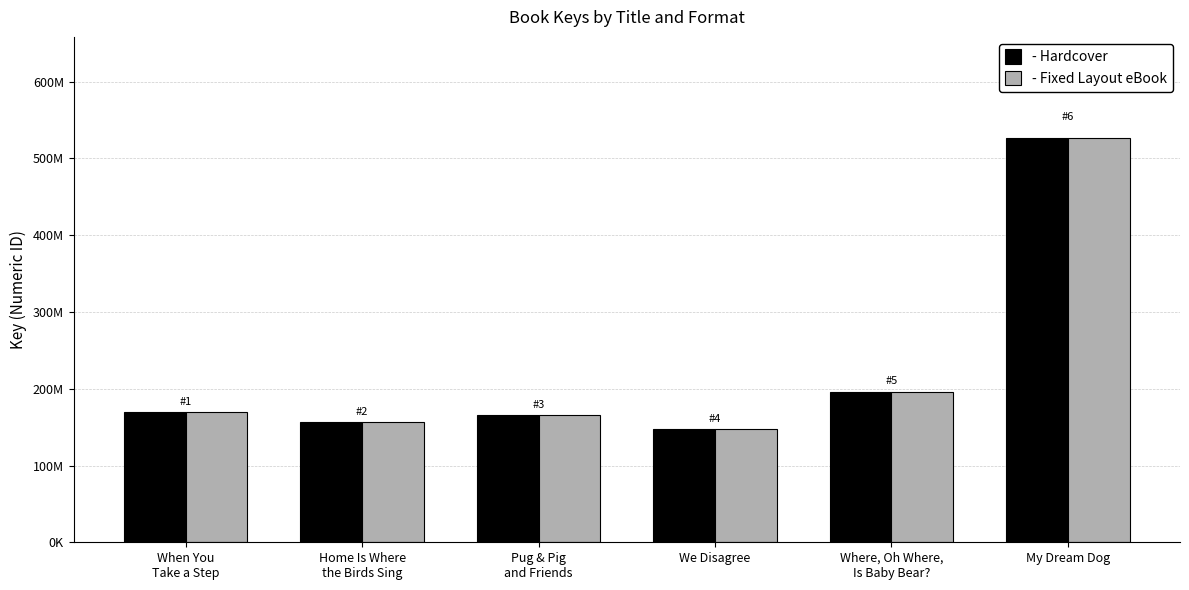

Does the chart contain any negative values?

No